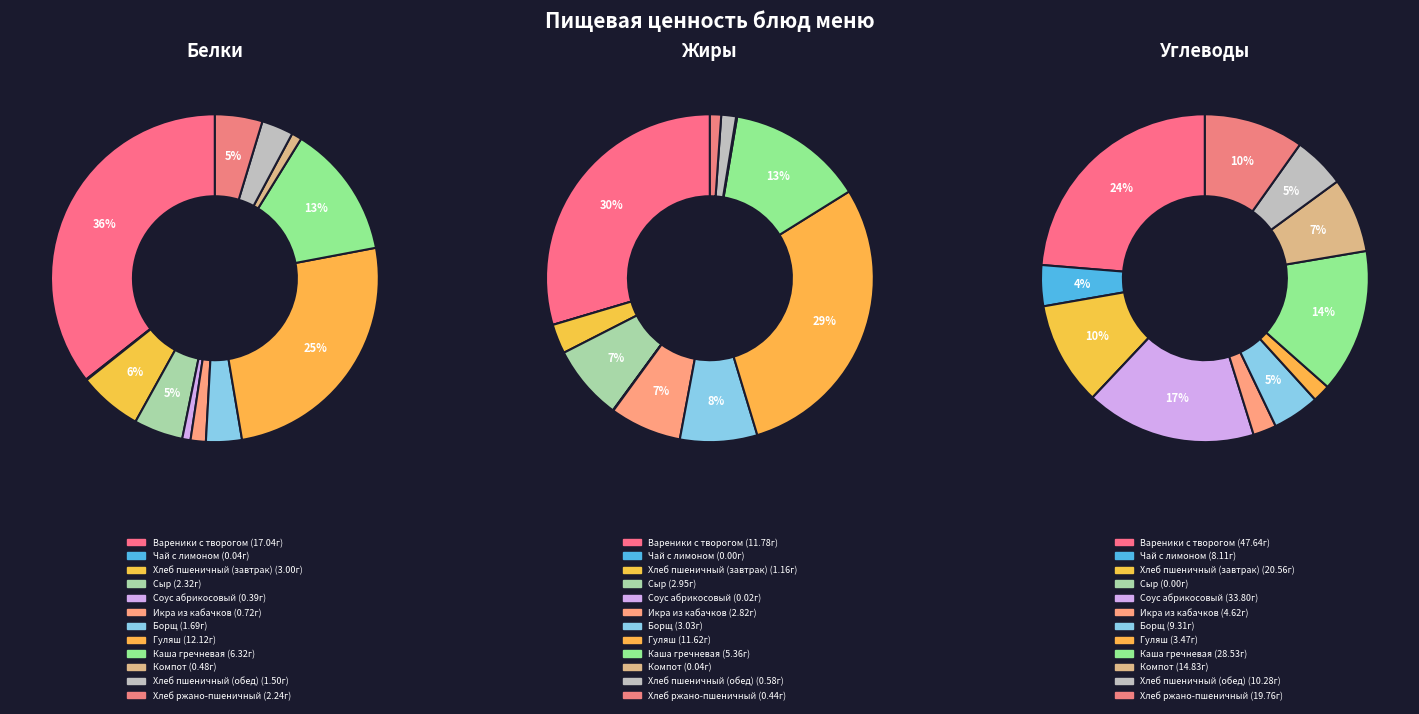

What percentage is the Сыр slice, to the nearest percent?

5%